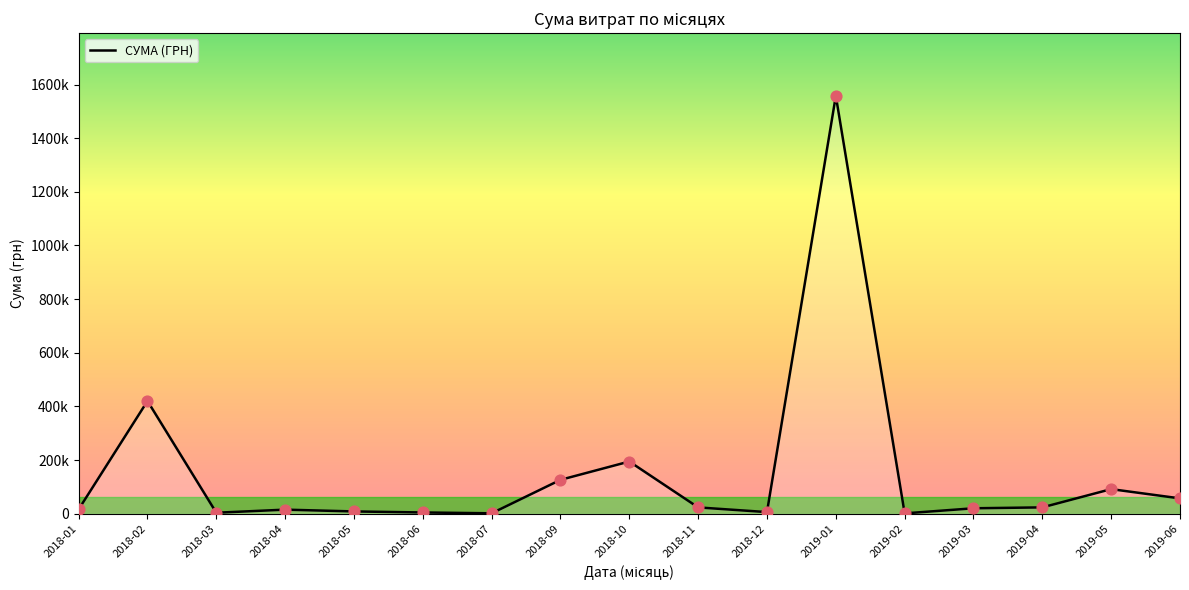

What is the change in value from 2018-06 to 2019-02?

-3385.9